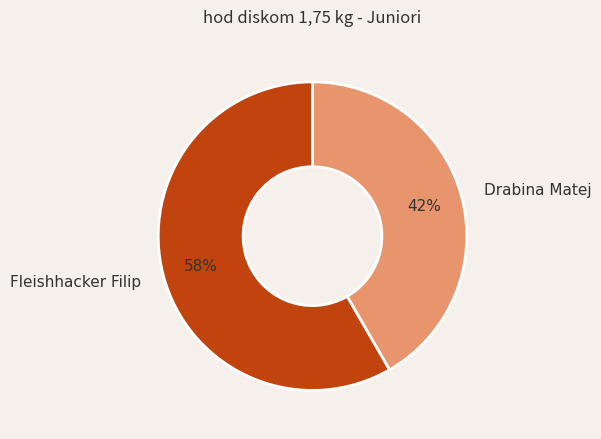

Is the sum of Fleishhacker Filip and Drabina Matej greater than half?

Yes